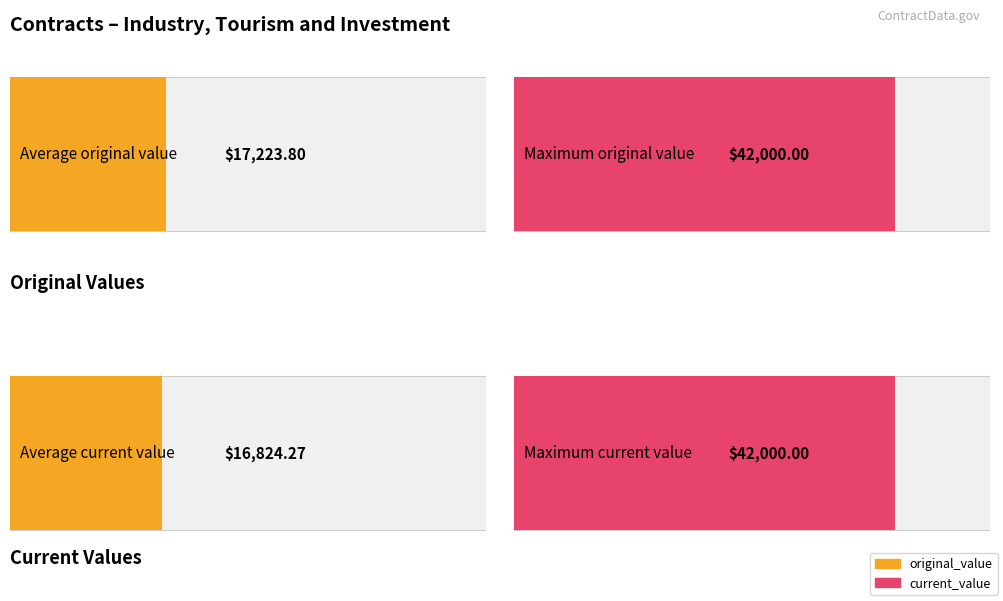

Which series has the largest range (max minus min)?

original_value